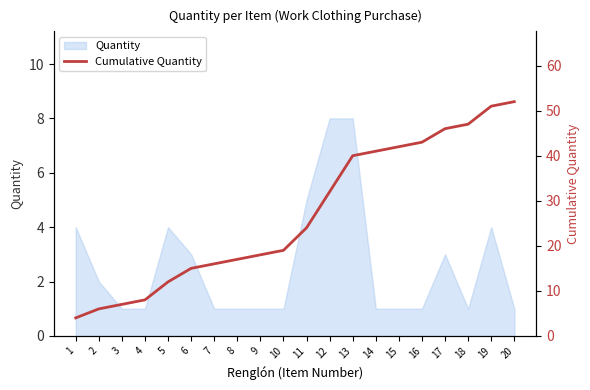

The chart shows a value of 12 at 5. True or false?

True